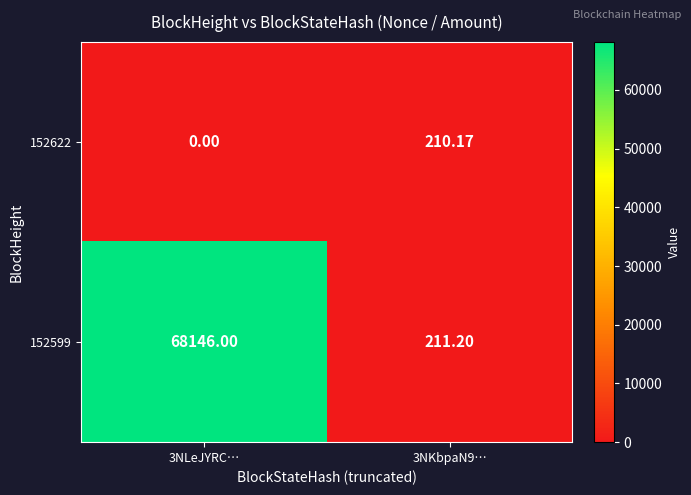

Is the value of 152599 at 3NLeJYRC… greater than the value of 152622 at 3NKbpaN9…?

Yes